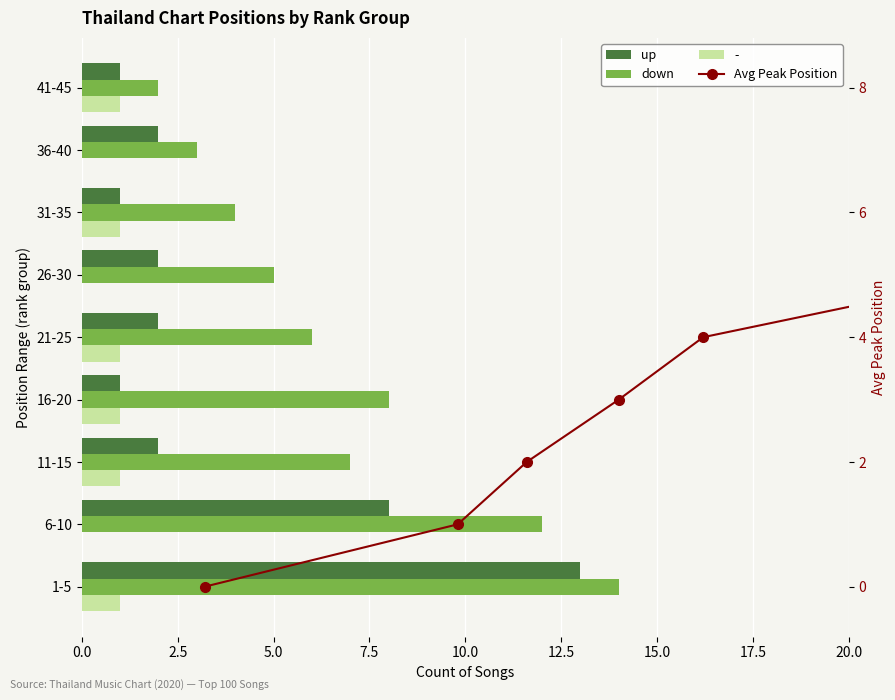

What is the highest value of the down series?

14